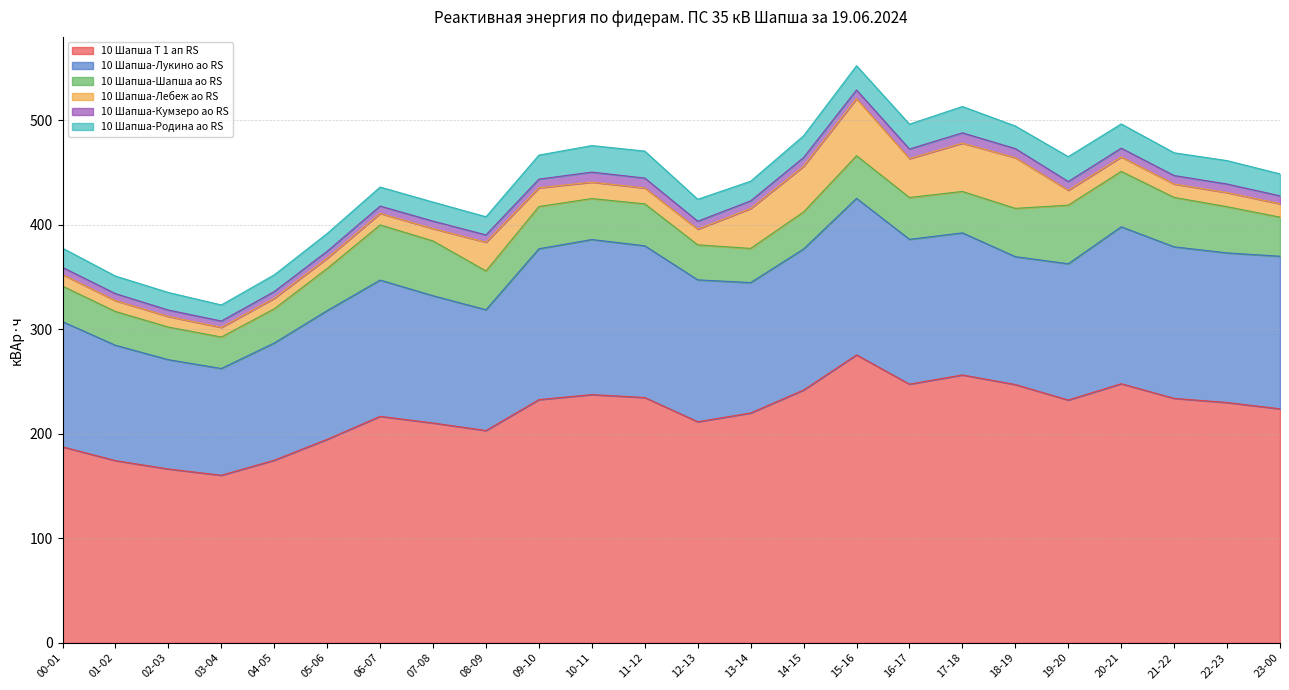

At which label does 10 Шапша-Лебеж ао RS first exceed 14?

08-09